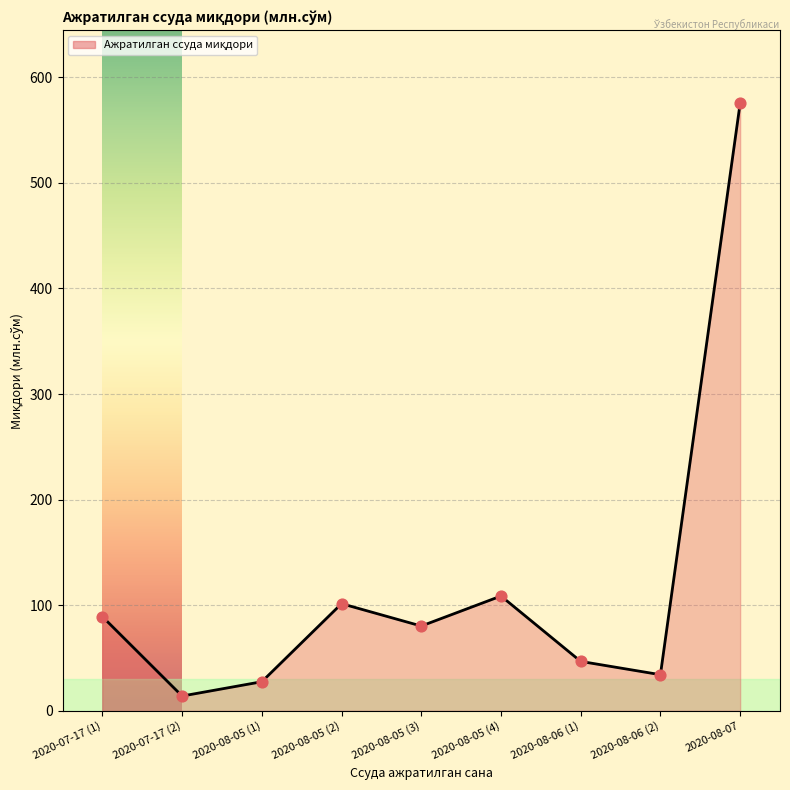

What is the change in value from 2020-07-17 (1) to 2020-08-05 (2)?

+12.3